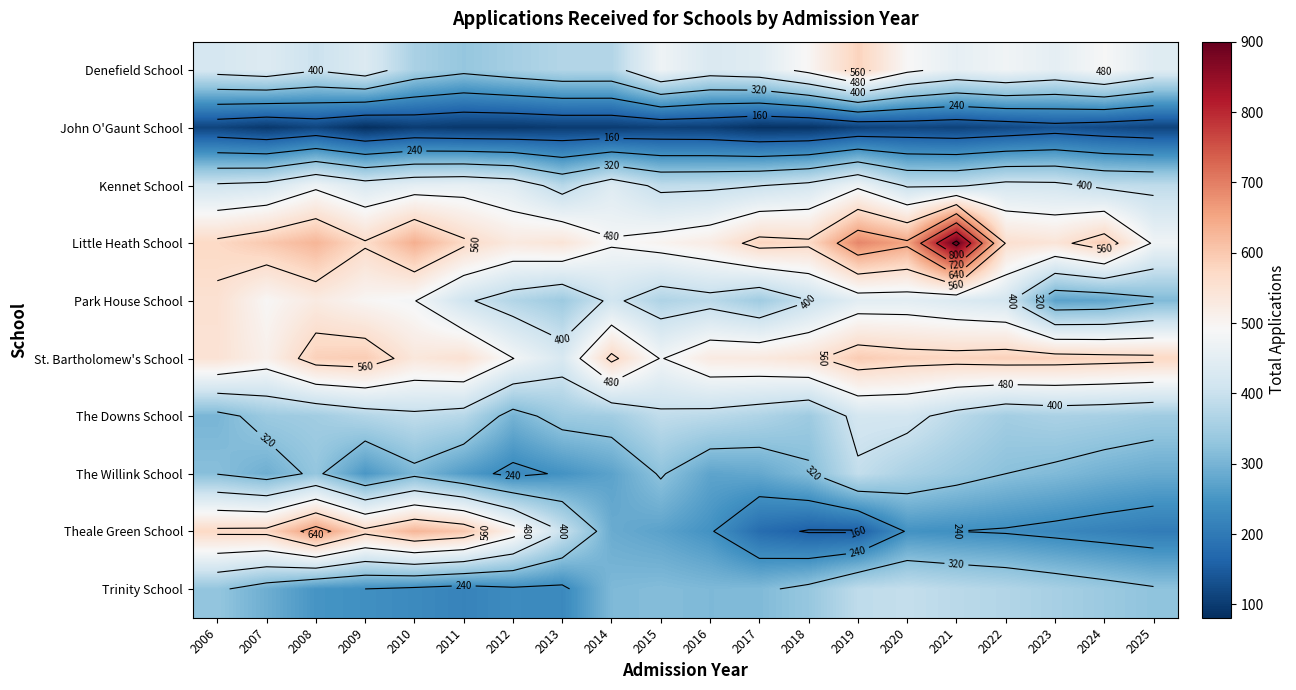

List the labels in order of John O'Gaunt School value, smallest first.

2009, 2017, 2018, 2012, 2011, 2007, 2013, 2014, 2010, 2016, 2015, 2019, 2021, 2025, 2006, 2008, 2020, 2022, 2024, 2023